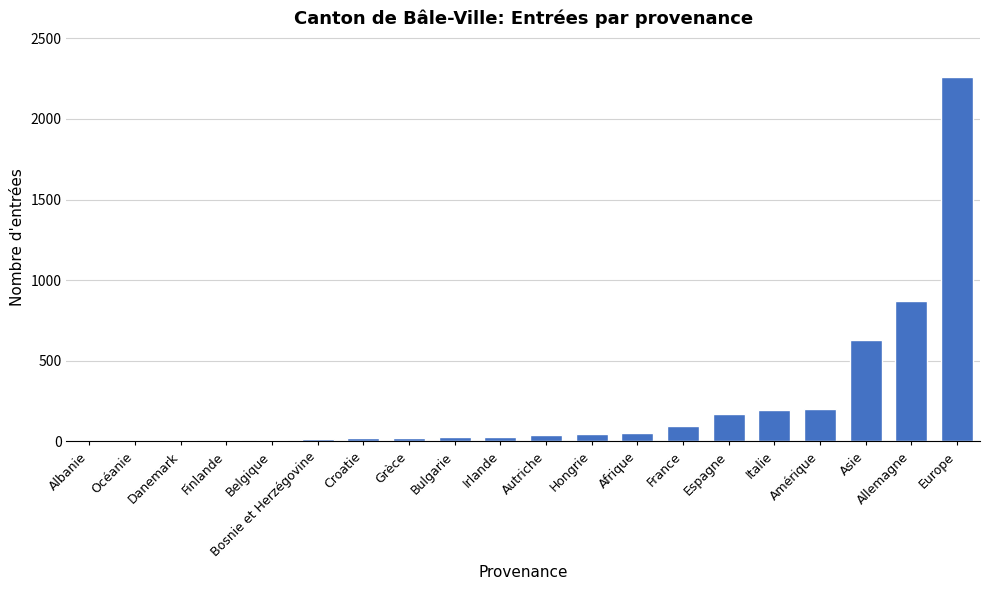

The chart shows a value of 68 at Italie. True or false?

False